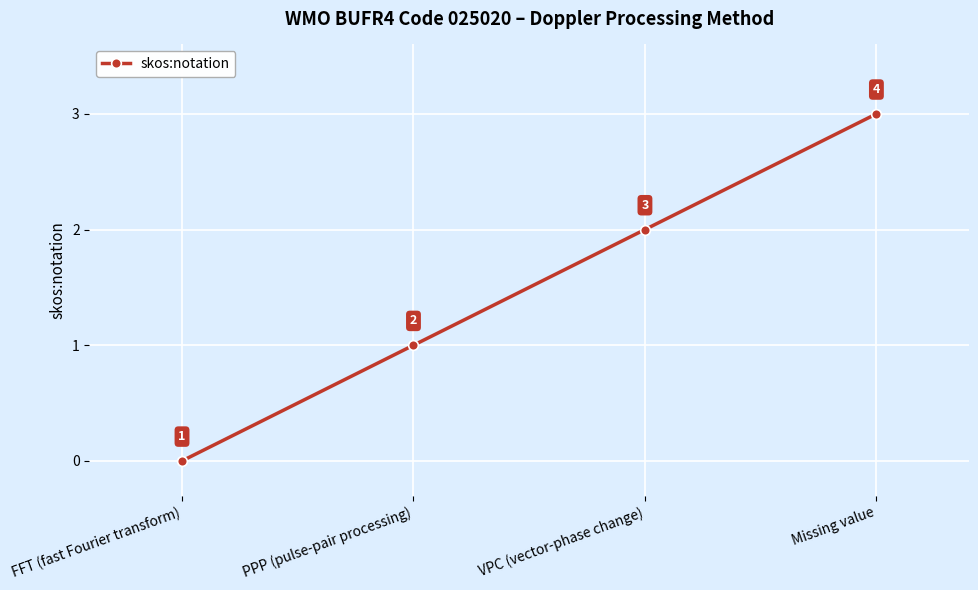

What is the greatest value displayed?

3